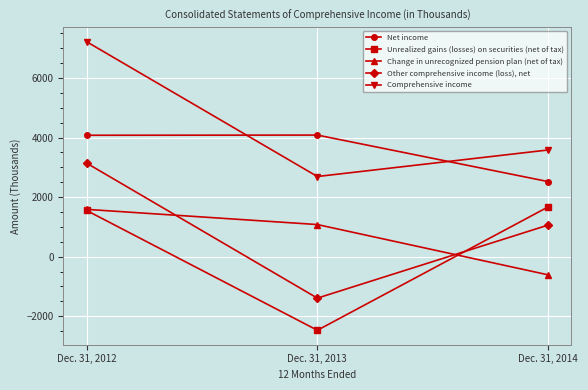

What are all the series names shown in the legend?

Net income, Unrealized gains (losses) on securities (net of tax), Change in unrecognized pension plan (net of tax), Other comprehensive income (loss), net, Comprehensive income